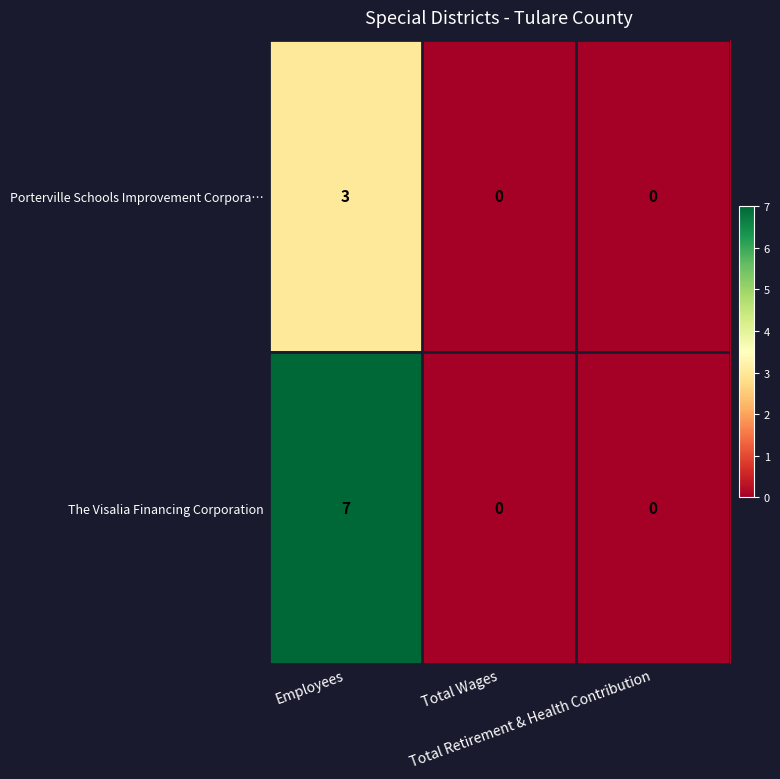

What is the greatest value displayed?

7